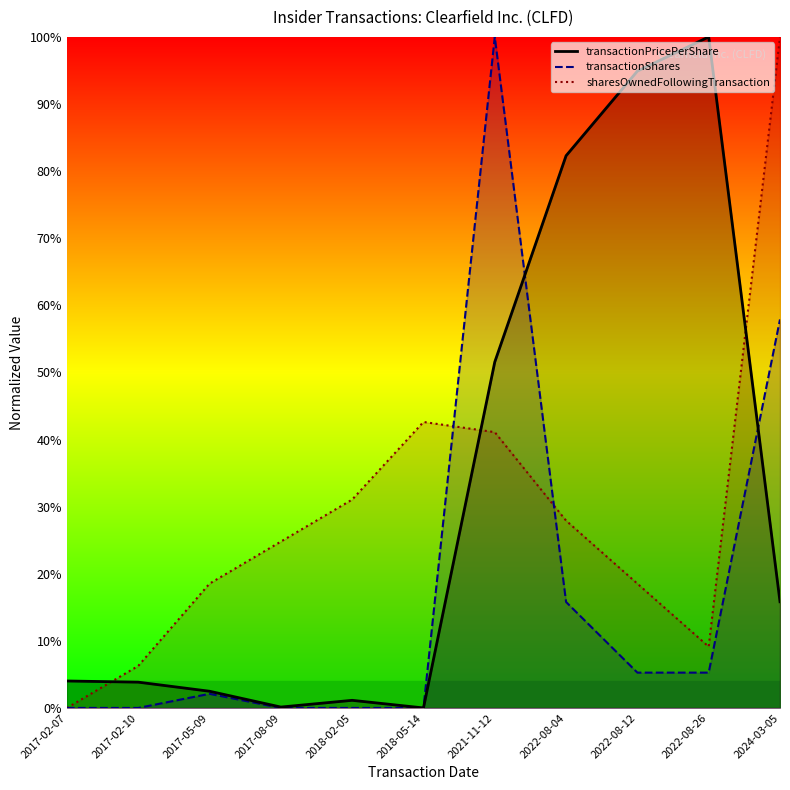

Rank the series by their maximum value, from highest to lowest.

transactionPricePerShare, transactionShares, sharesOwnedFollowingTransaction